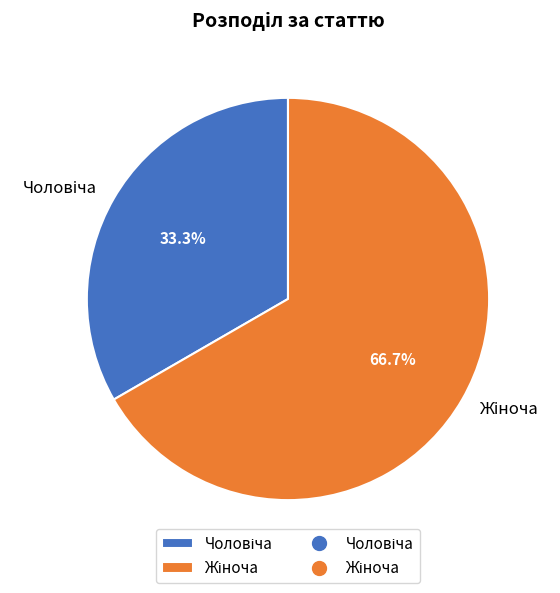

Does any single category account for the majority?

Yes